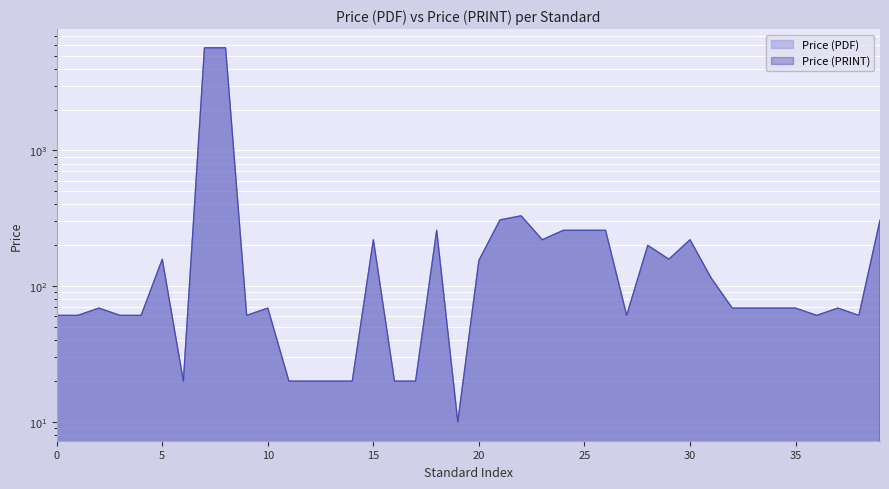

What is the minimum value shown in the chart?

10